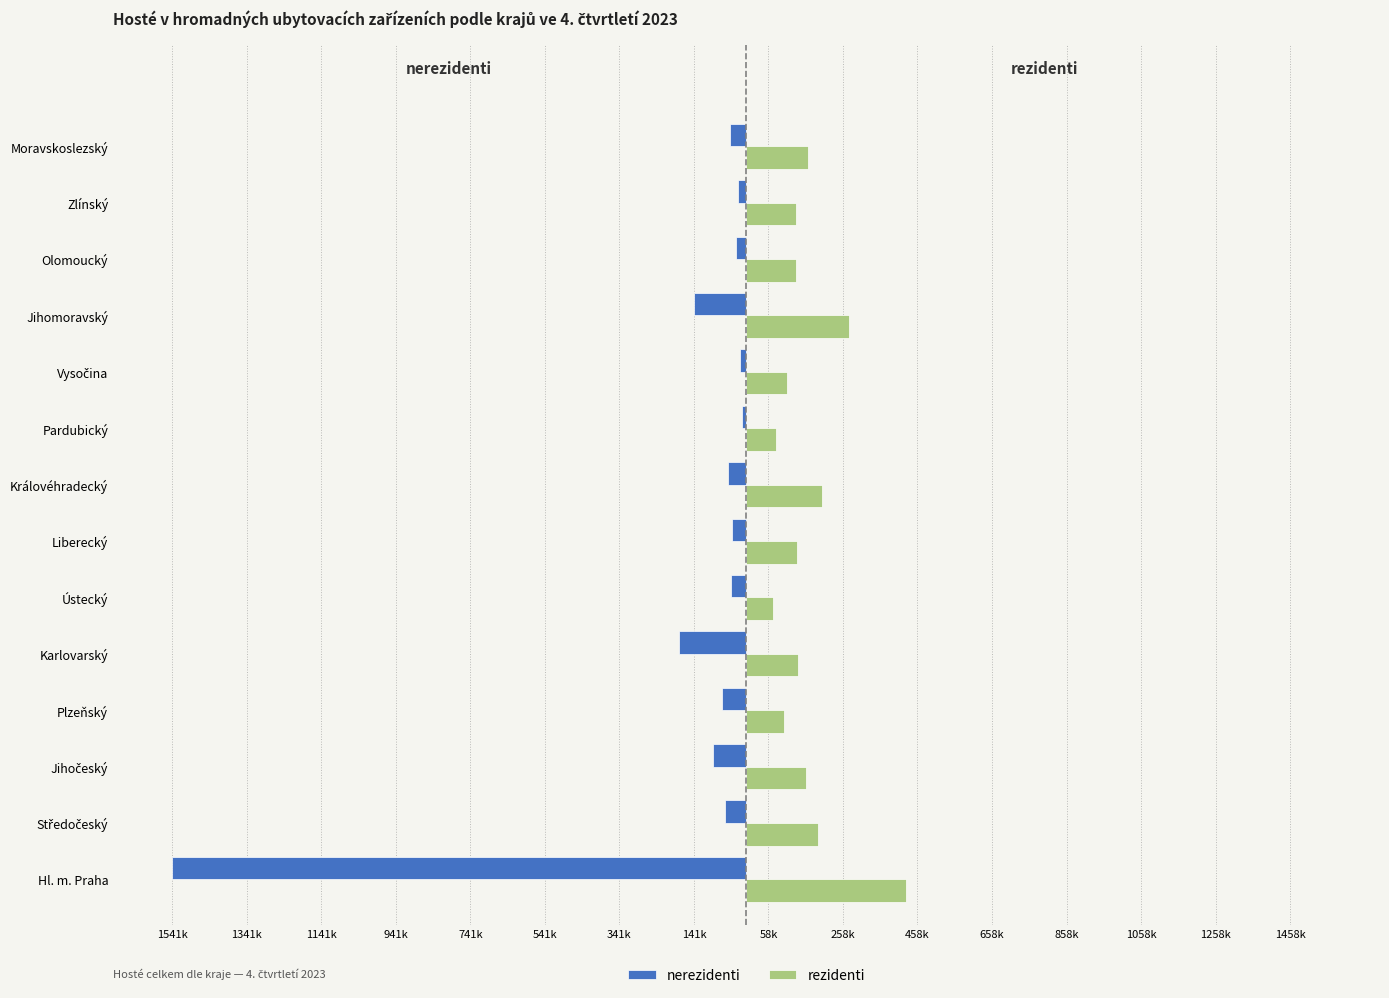

What are all the series names shown in the legend?

nerezidenti, rezidenti